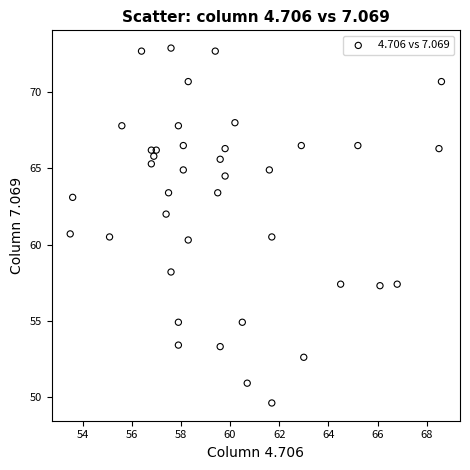

What is the range of X values (max minus min)?

15.1